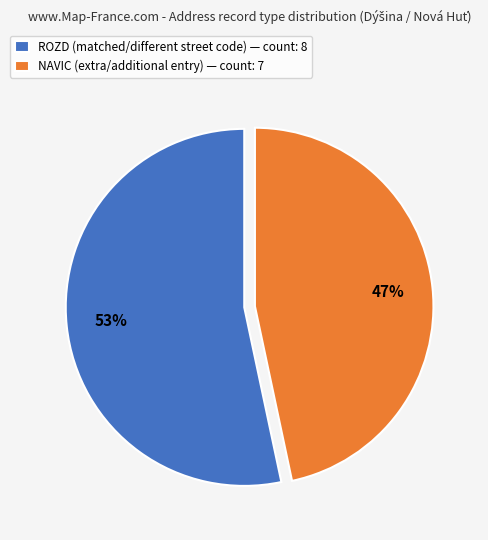

How many segments does this pie chart have?

2